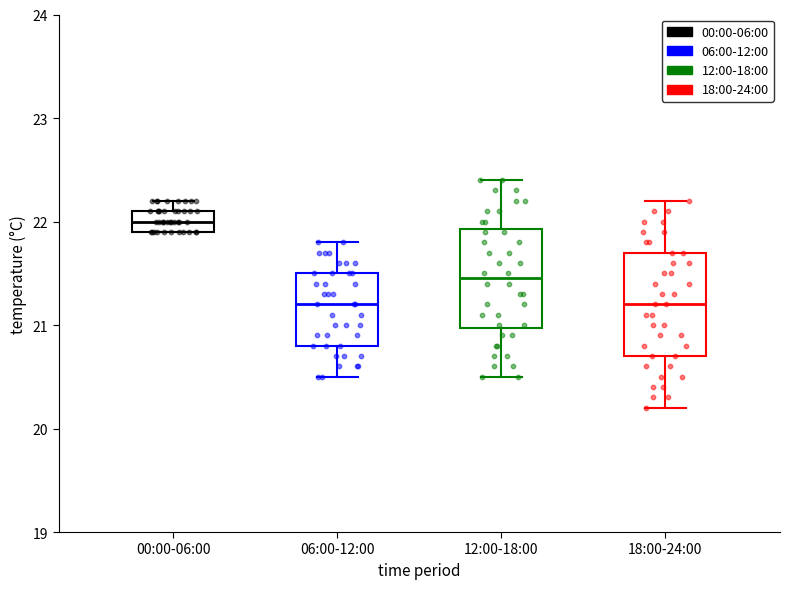

Reading left to right, transcribe this box plot: for each box, give where its median line is, the range the box spans, and where its two whiskers end, as read against the y-axis. The values are not printed on the chart, so give them approximately, as read against the axis.

00:00-06:00: median 22.0, box 21.9 to 22.1, whiskers 21.9 to 22.2
06:00-12:00: median 21.2, box 20.8 to 21.5, whiskers 20.5 to 21.8
12:00-18:00: median 21.5, box 21.0 to 21.9, whiskers 20.5 to 22.4
18:00-24:00: median 21.2, box 20.7 to 21.7, whiskers 20.2 to 22.2